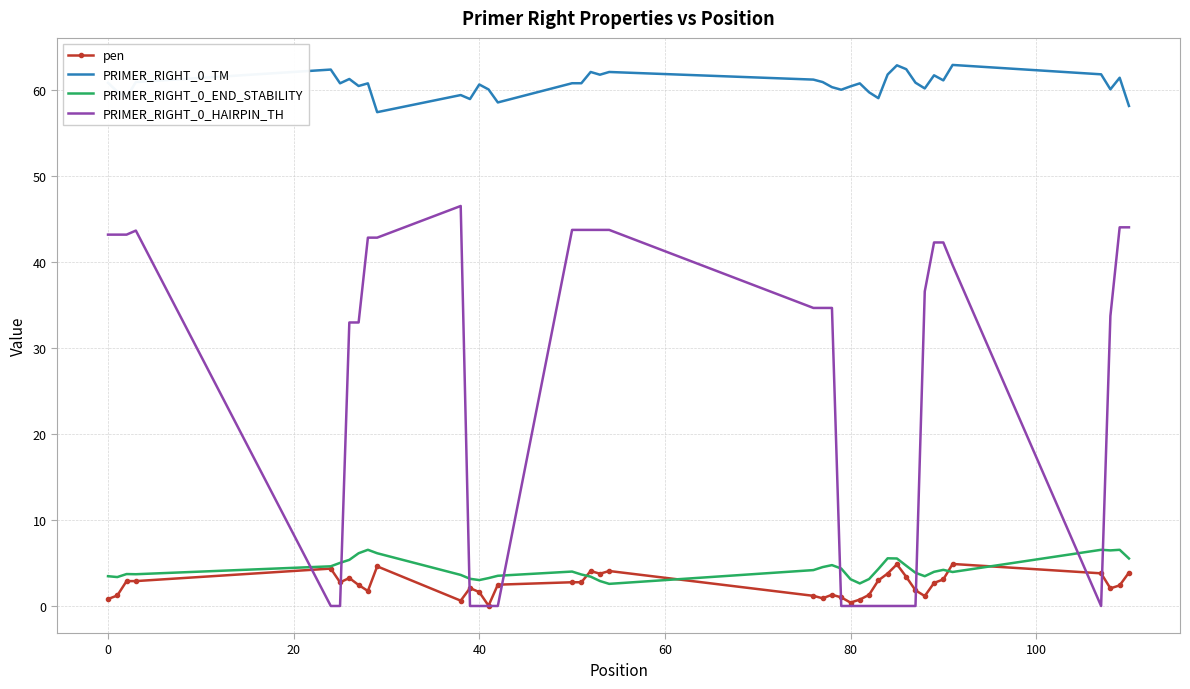

True or false: PRIMER_RIGHT_0_END_STABILITY and PRIMER_RIGHT_0_HAIRPIN_TH intersect in this chart.

True